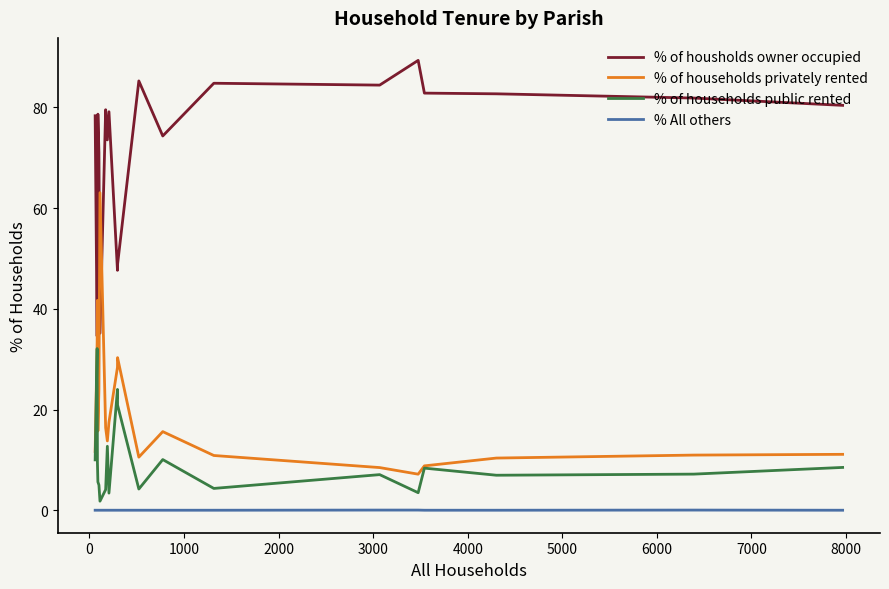

How many values in the % of households privately rented series are below 15?

10